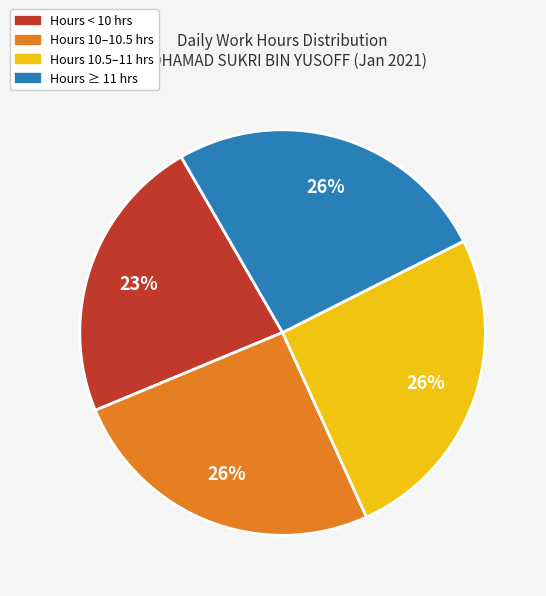

To the nearest percent, what is the average slice percentage?

25%